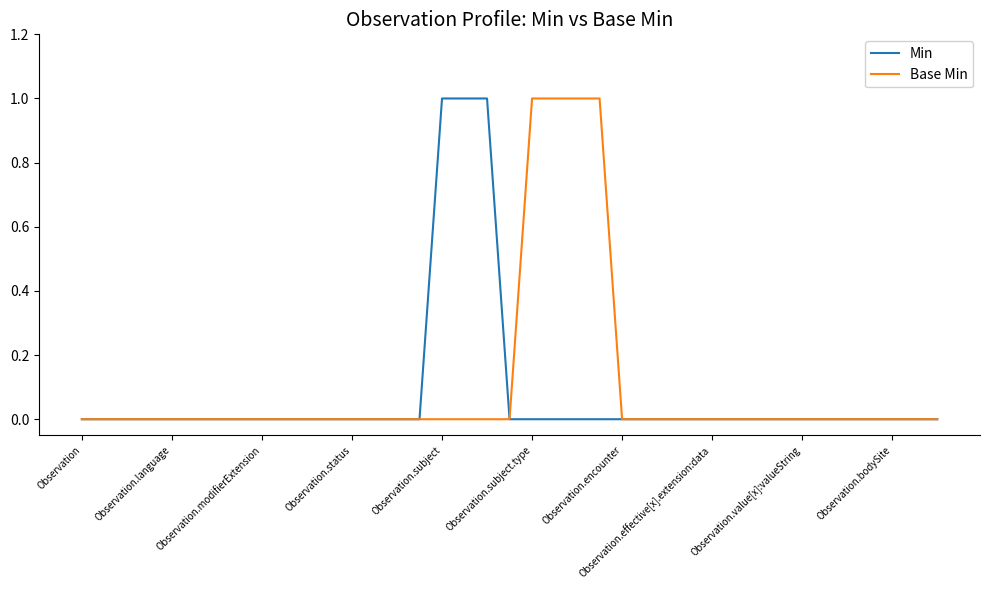

True or false: Min and Base Min intersect in this chart.

False